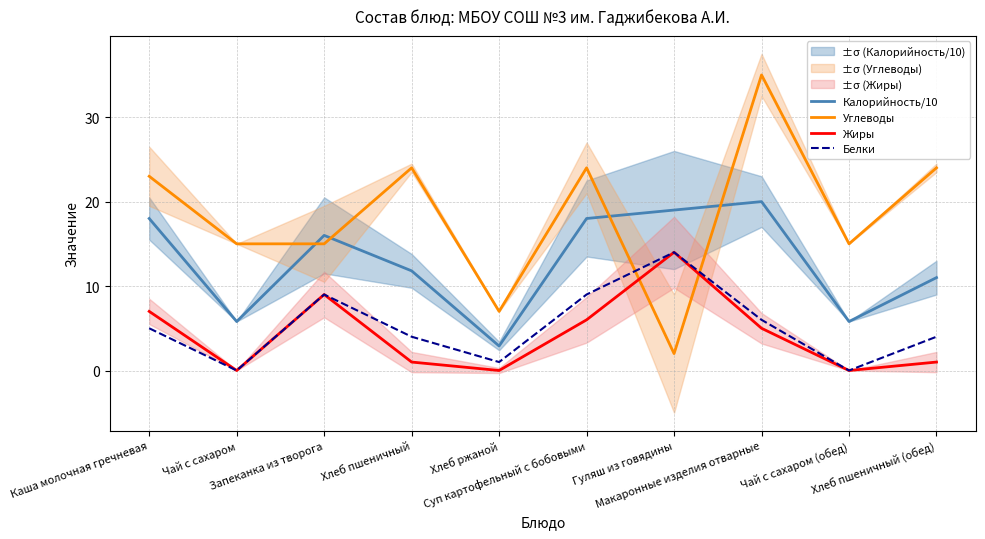

What is the spread (max minus min) of values at Гуляш из говядины?

17.0